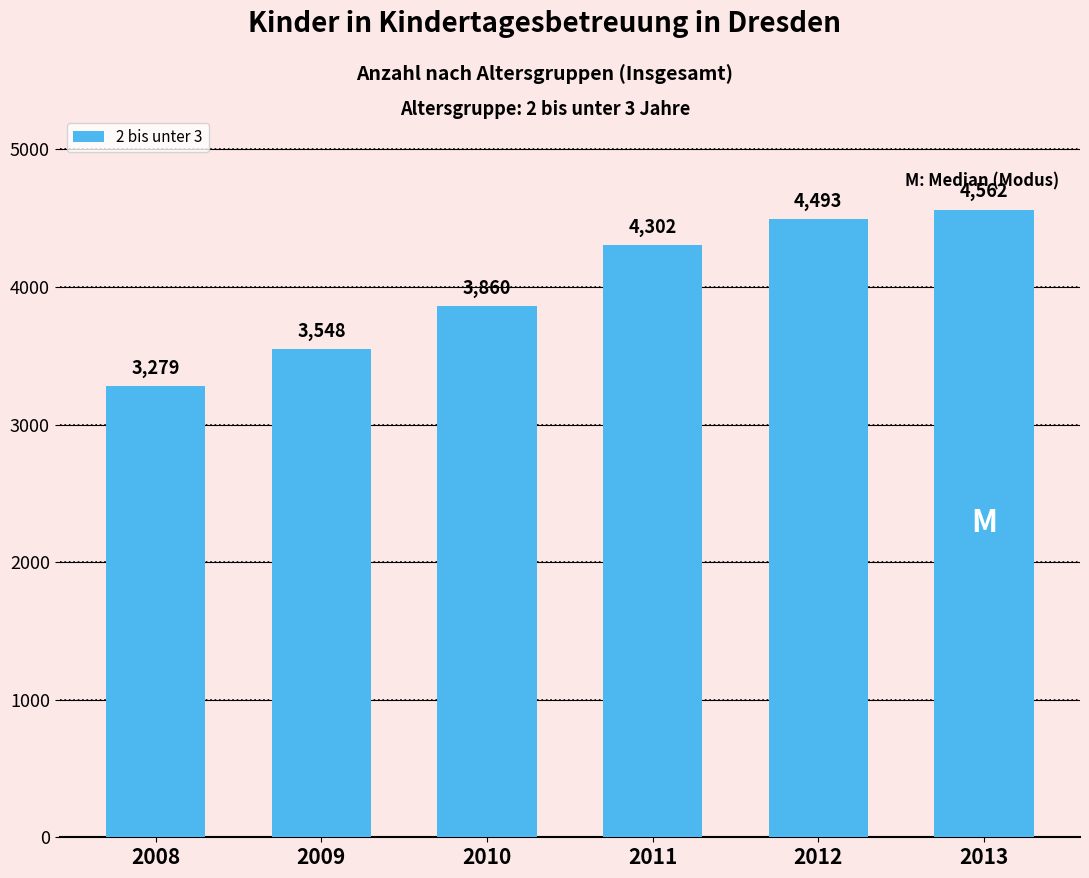

Count the number of categories in the chart.

6